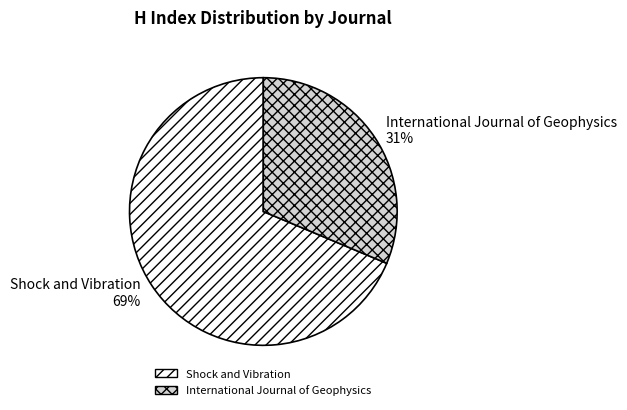

What percentage is the International Journal of Geophysics slice, to the nearest percent?

31%